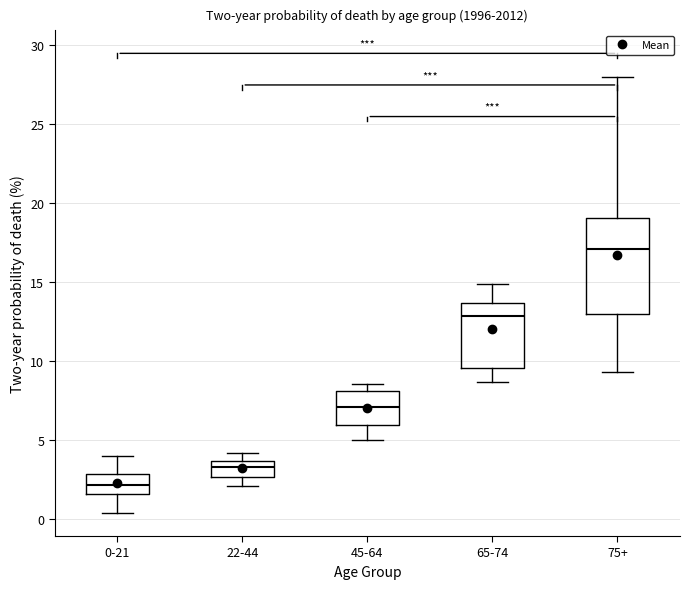

Where is the upper edge of the box for 45-64 on the y-axis? The values are not printed on the chart, so give them approximately, as read against the axis.

8.0